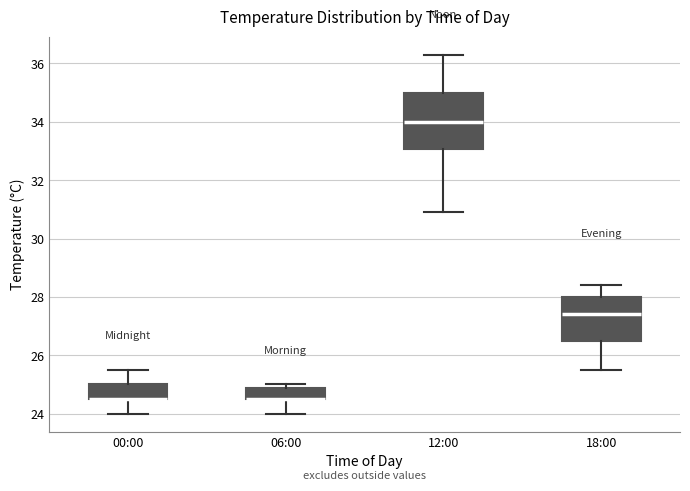

Where does the lower whisker of the box for 06:00 end on the y-axis? The values are not printed on the chart, so give them approximately, as read against the axis.

24.0